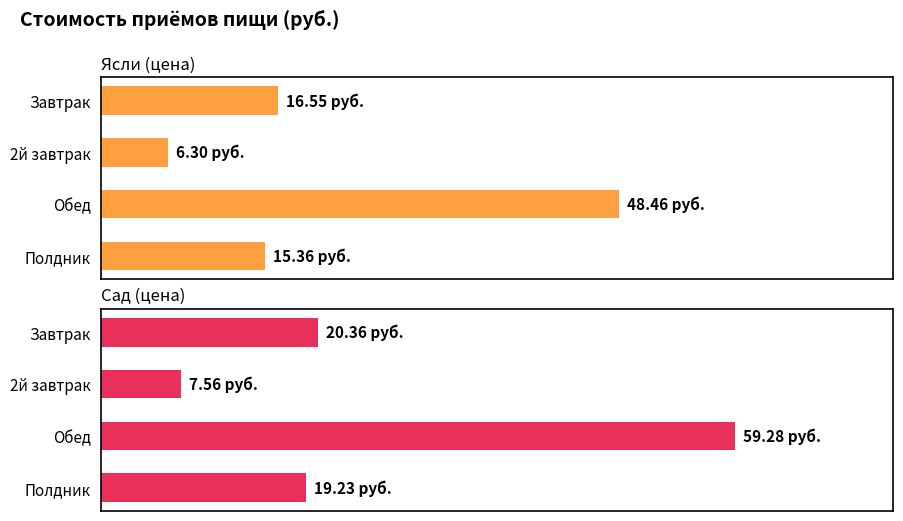

What is the sum of the Сад (цена) values at Обед and Полдник?

78.5